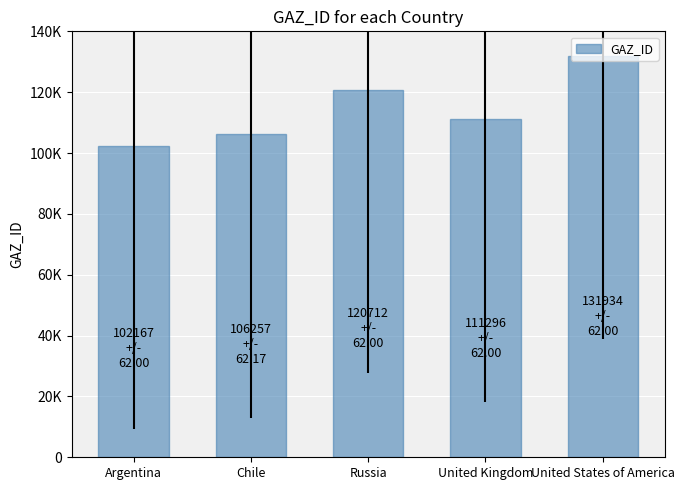

Does the chart contain any negative values?

No